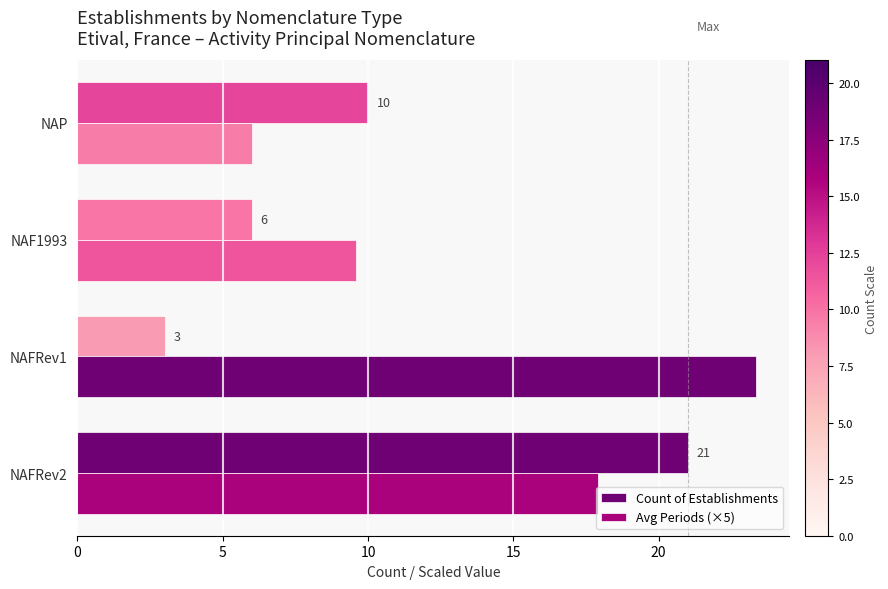

What is the minimum value for Avg Periods (×5)?

6.0